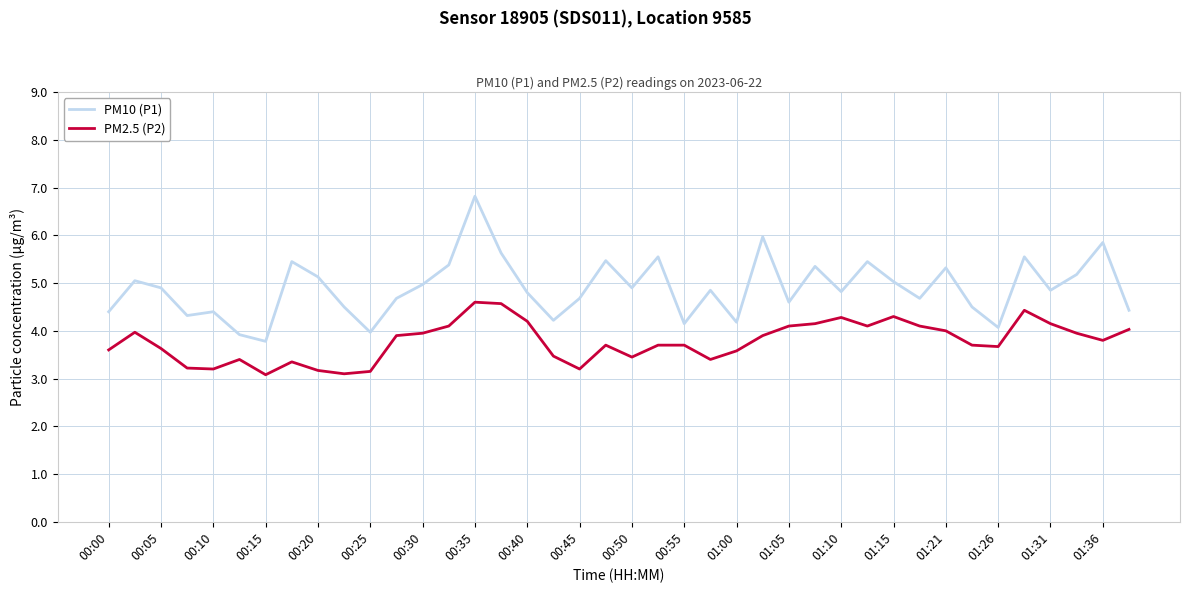

Which series has the largest total across all categories?

PM10 (P1)